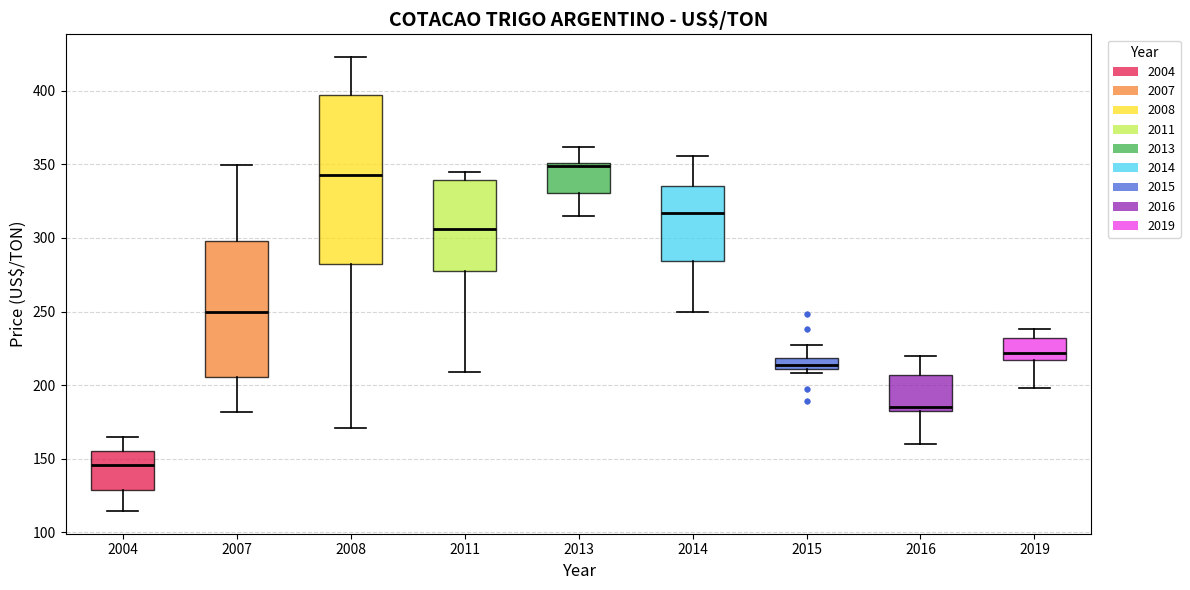

Reading left to right, read every box against the y-axis: the position of its median line, the range the box covers, and the ends of its whiskers. The values are not printed on the chart, so give them approximately, as read against the axis.

2004: median 145, box 130 to 155, whiskers 115 to 165
2007: median 250, box 205 to 300, whiskers 180 to 350
2008: median 345, box 280 to 395, whiskers 170 to 425
2011: median 305, box 275 to 340, whiskers 210 to 345
2013: median 350 (just below the box's upper edge), box 330 to 350, whiskers 315 to 360
2014: median 315, box 285 to 335, whiskers 250 to 355
2015: median 215, box 210 to 220, whiskers 210 (just below the box's lower edge) to 225
2016: median 185, box 180 to 205, whiskers 160 to 220
2019: median 220, box 215 to 230, whiskers 200 to 240